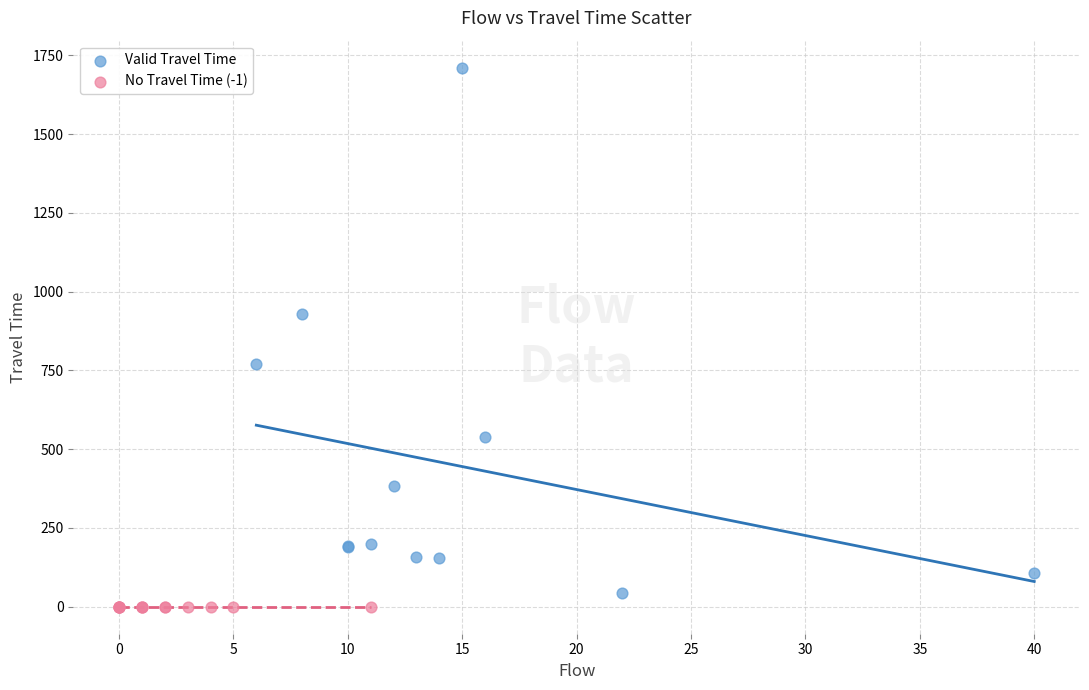

Which series contains the highest Y value?

Valid Travel Time